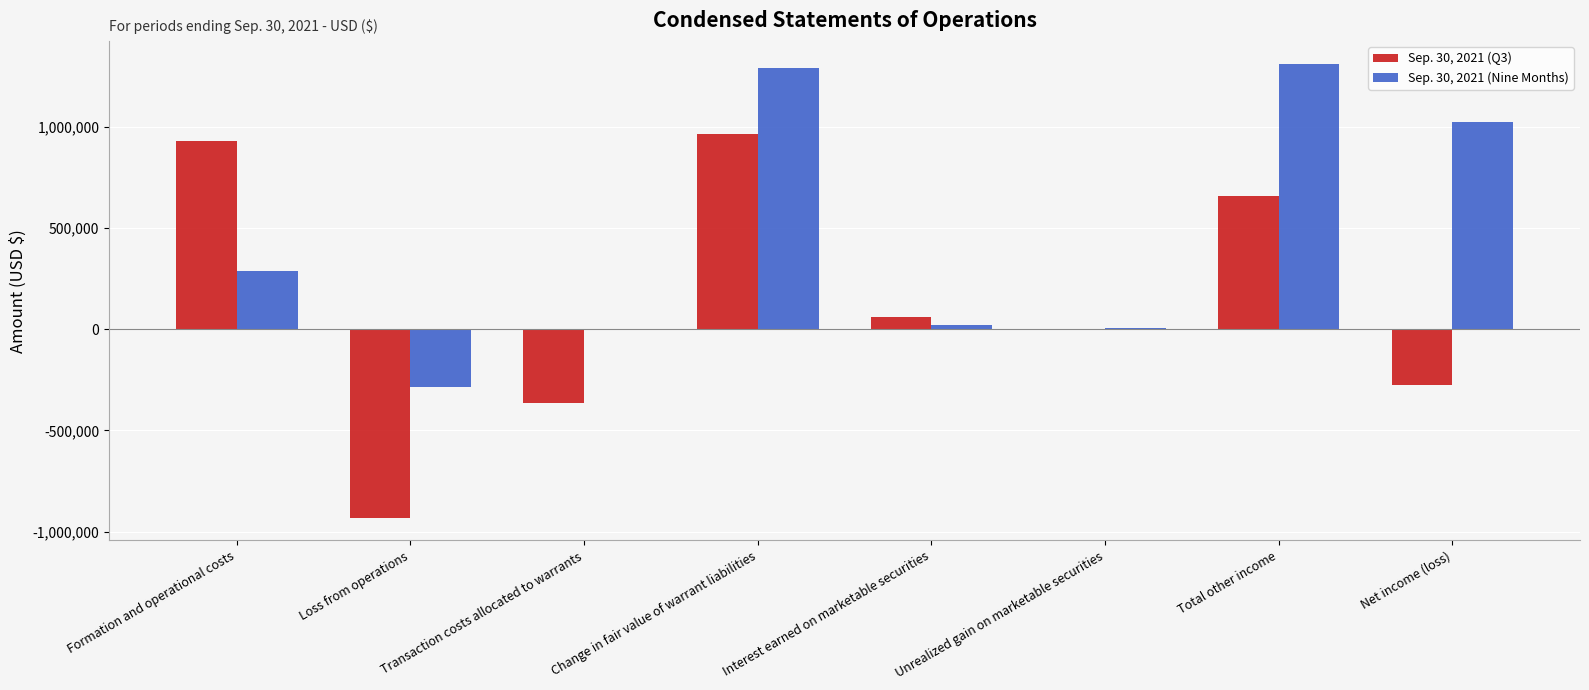

What is the difference between the Sep. 30, 2021 (Nine Months) values at Transaction costs allocated to warrants and Interest earned on marketable securities?

18051